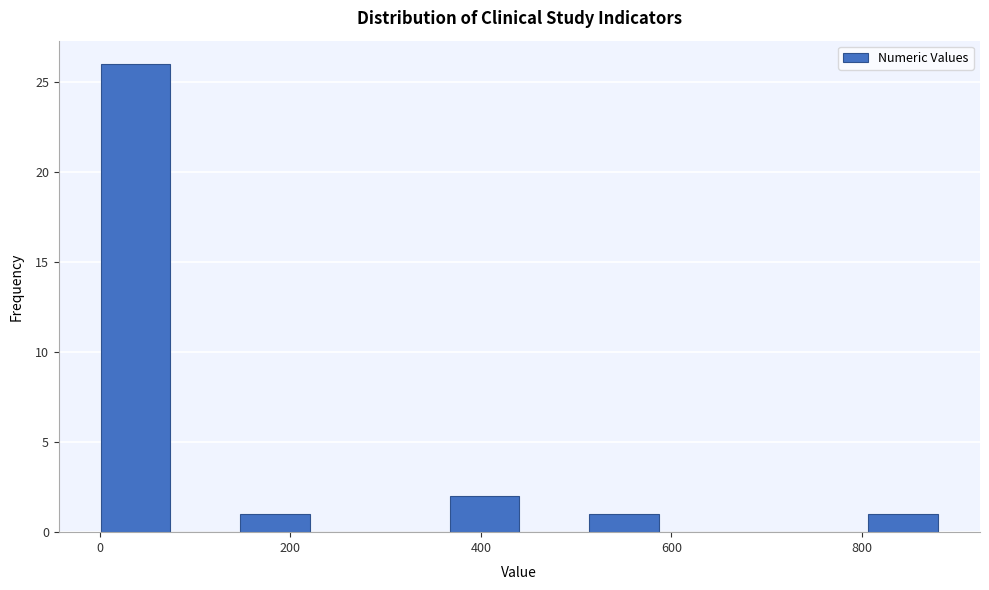

Read against the x-axis, roughly where is the centre of the tallest bar?

40